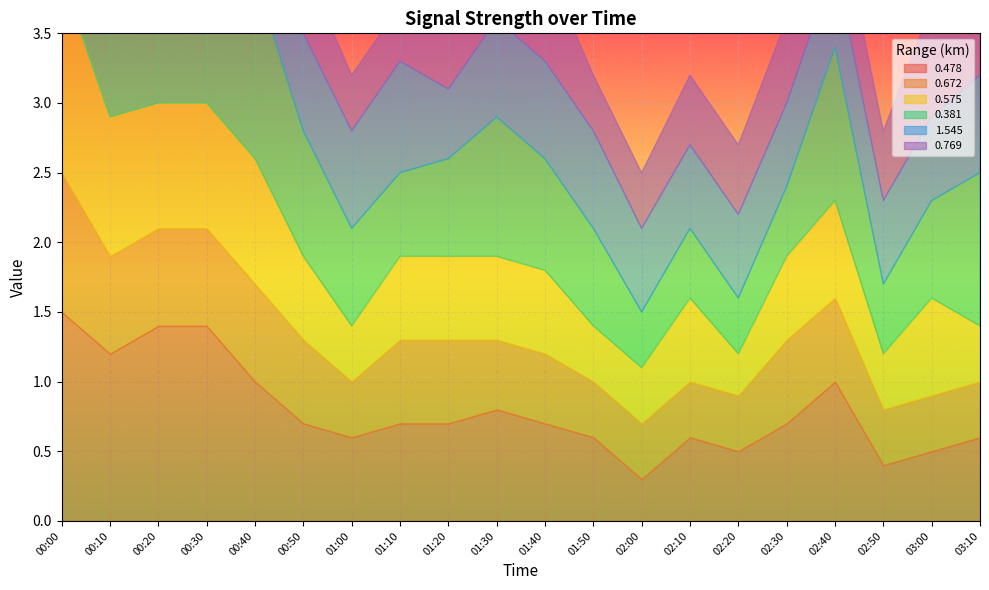

Rank the series at 01:50 from lowest to highest value.

0.672, 0.575, 0.769, 0.478, 0.381, 1.545